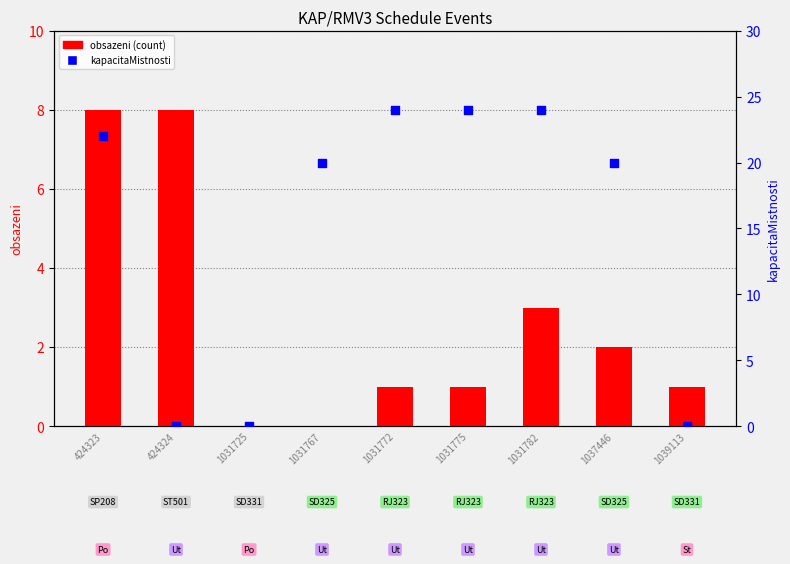

Which series reaches the maximum Y coordinate?

kapacitaMistnosti